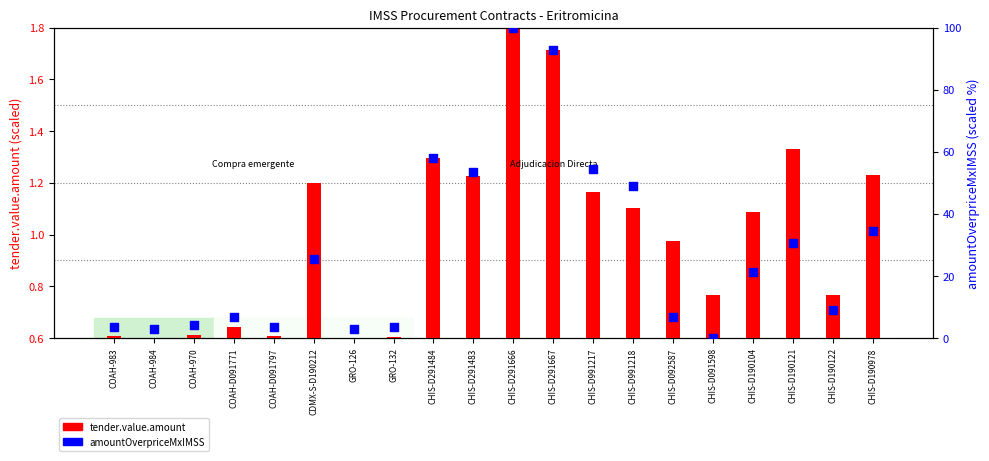

Which series reaches the maximum Y coordinate?

contracts.items.unit.value.amountOverpriceMxIMSS